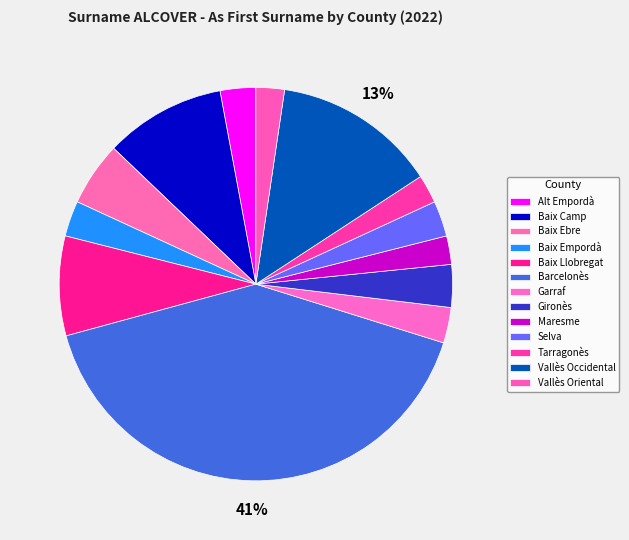

Is Baix Empordà the majority of the pie?

No